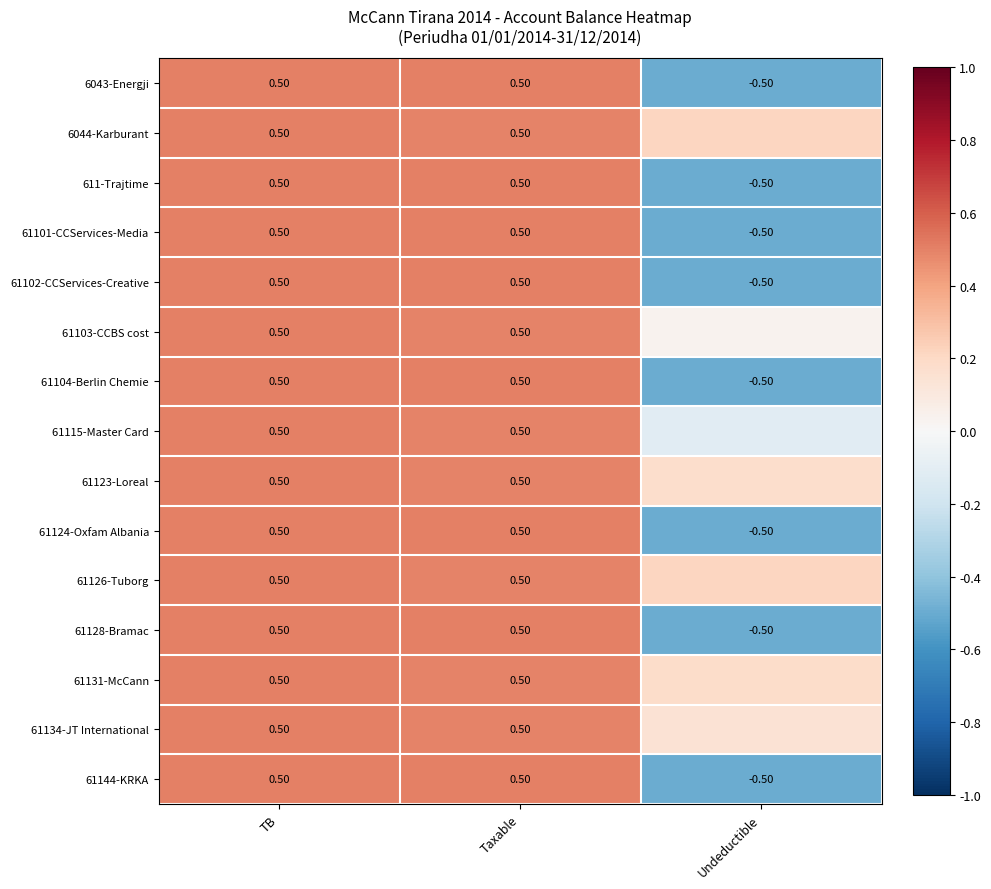

Which has a higher value, Taxable or Undeductible?

Taxable